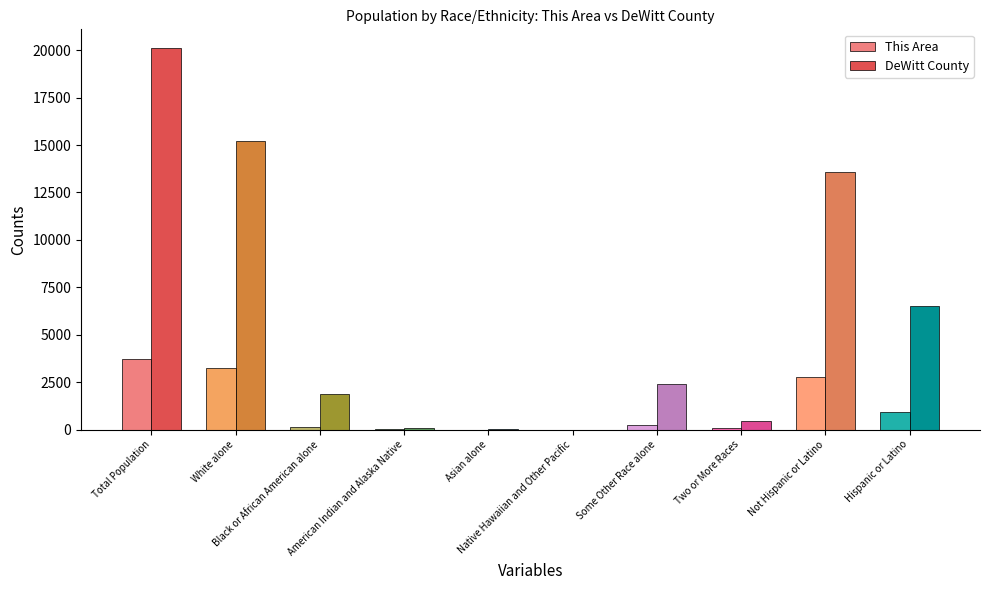

At which category is the sum across all series the highest?

Total Population